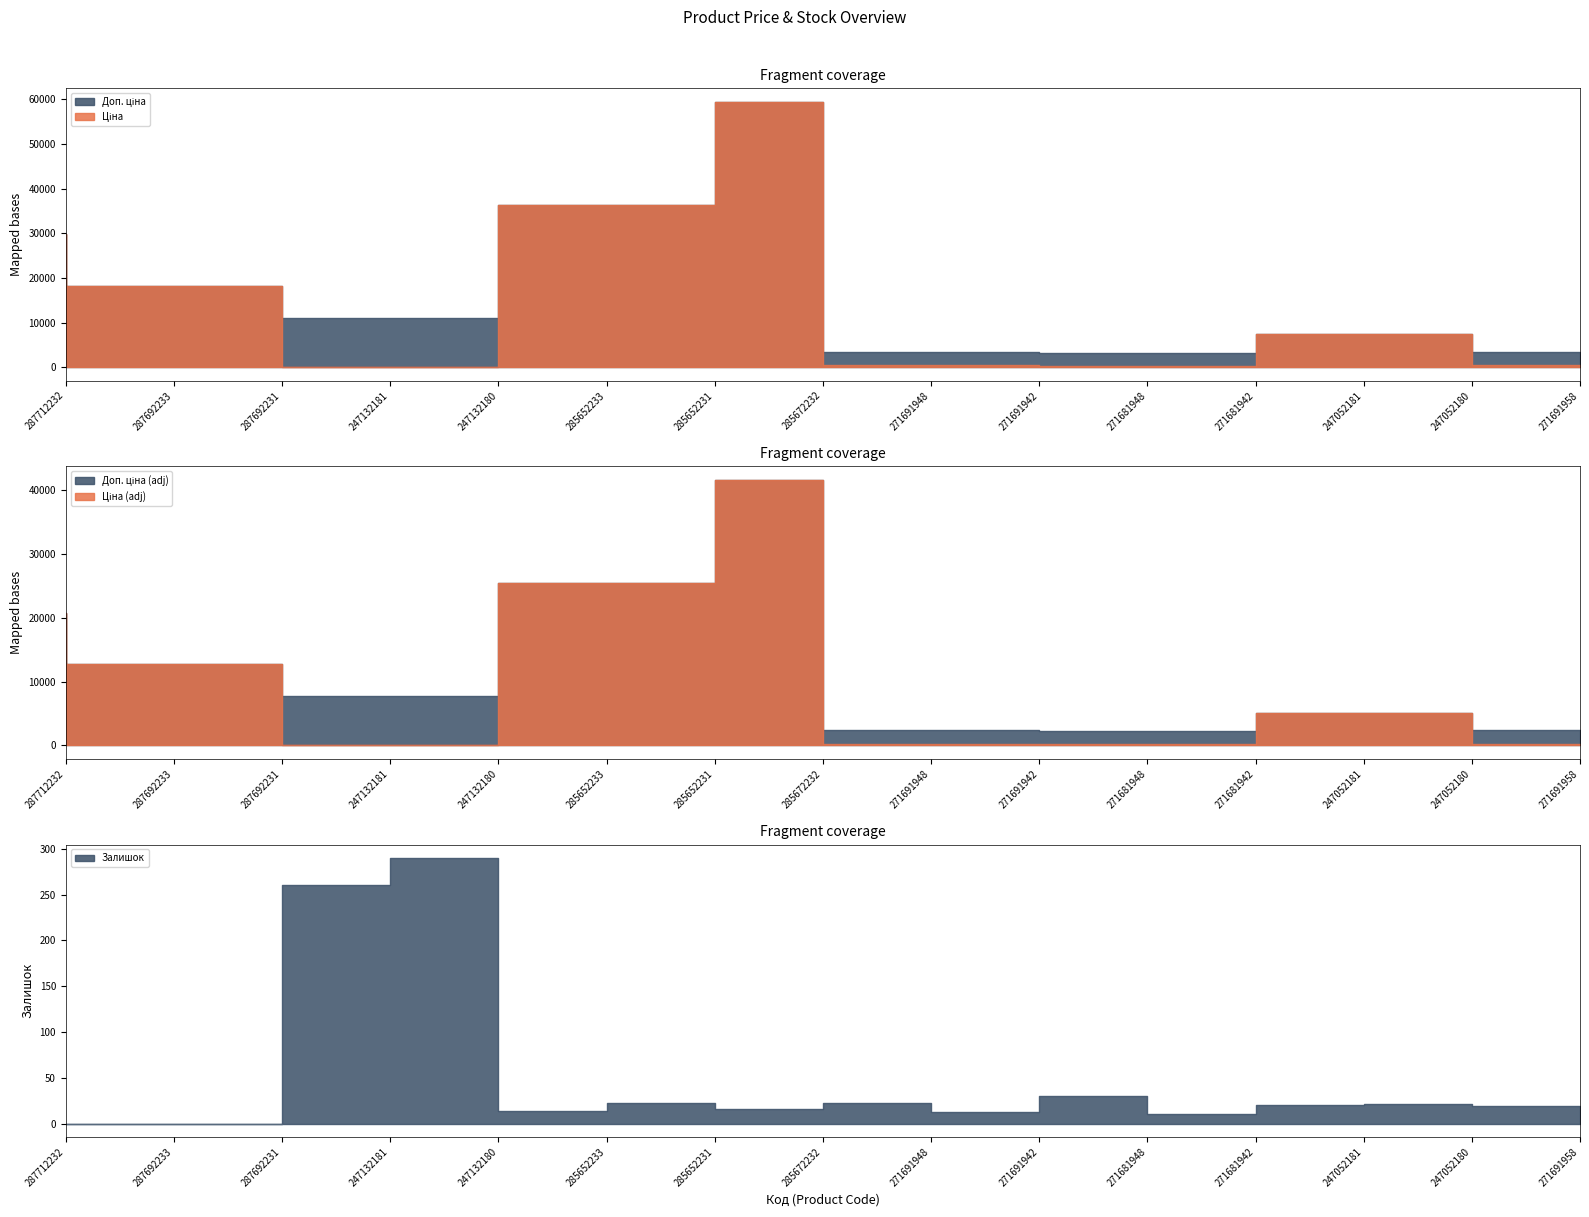

Where does the Ціна series first go above 7360?

287712232